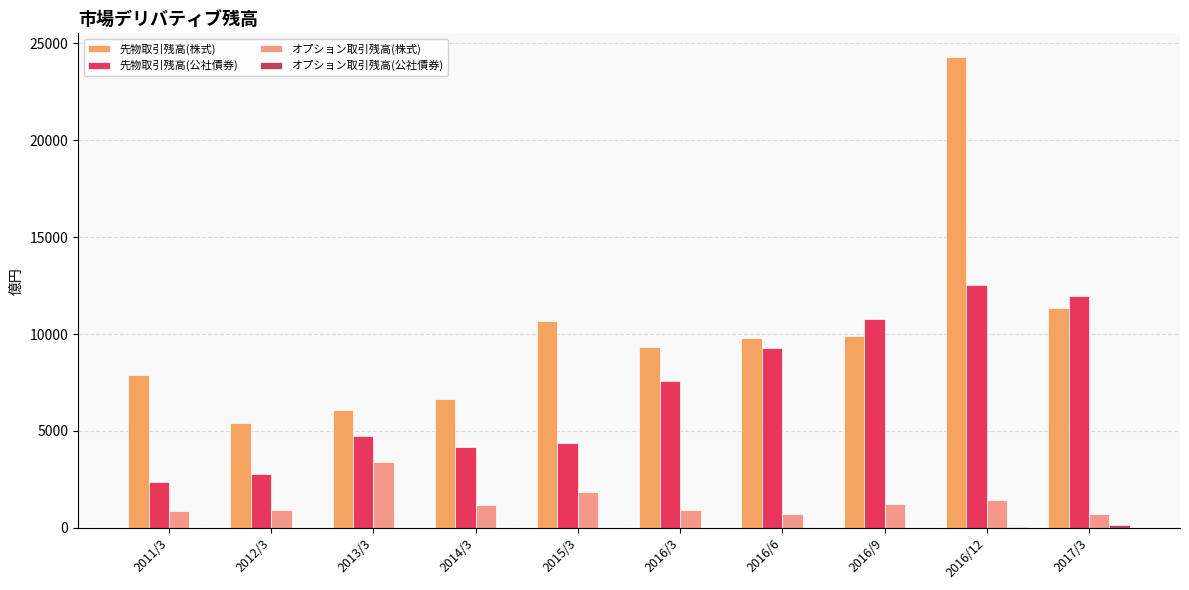

Between 2012/3 and 2016/6, which series saw the biggest shift?

先物取引残高(公社債券)